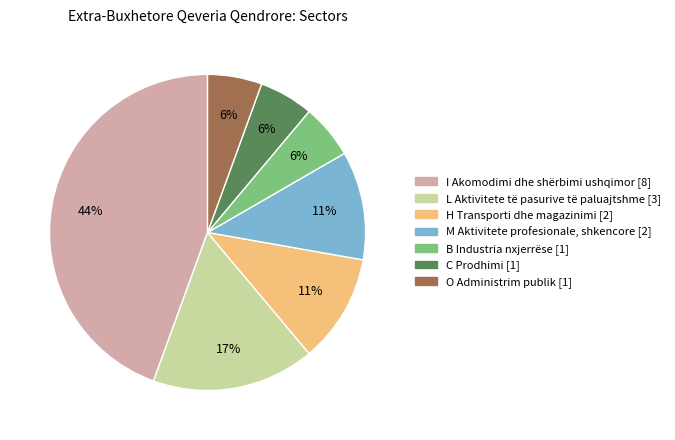

The H Transporti dhe magazinimi slice represents 25% of the pie. True or false?

False